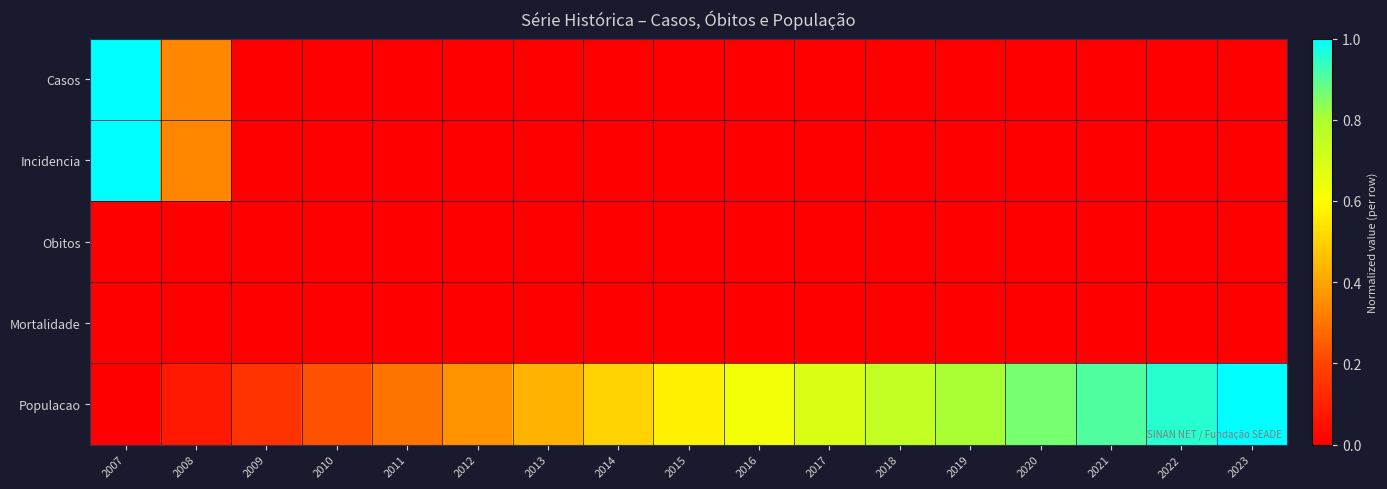

Rank the series at 2011 from lowest to highest value.

Casos, Incidencia, Obitos, Mortalidade, Populacao